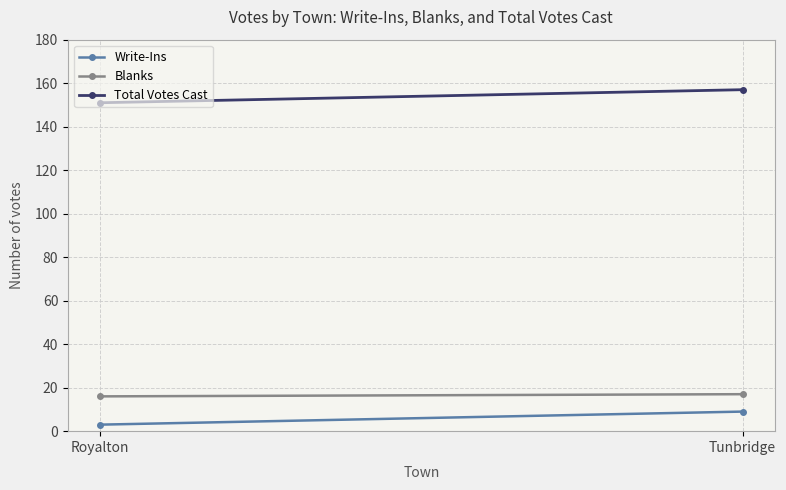

At which label does Total Votes Cast reach its minimum?

Royalton